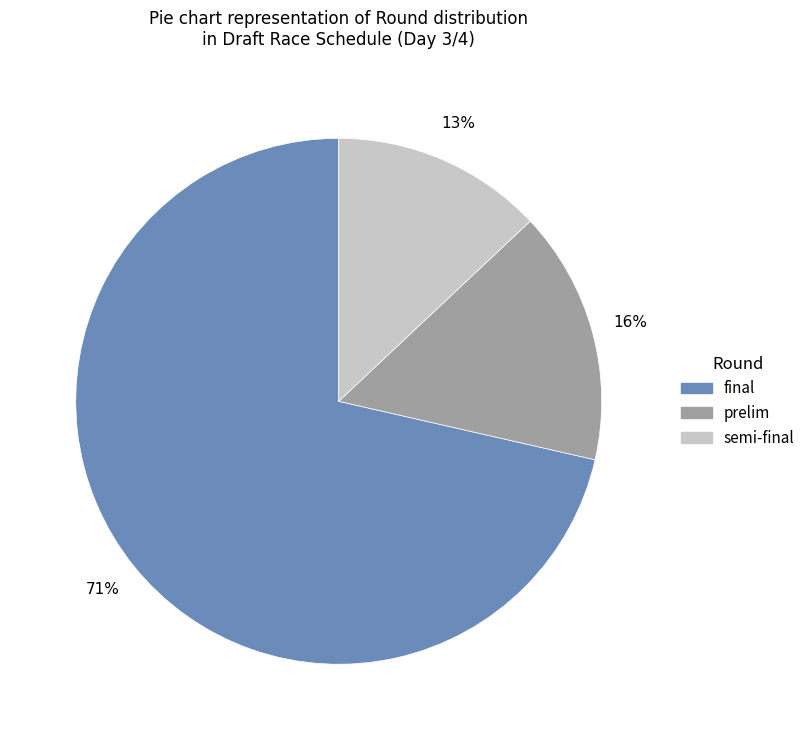

To the nearest percent, what is the difference between the largest and smallest slice percentages?

58%